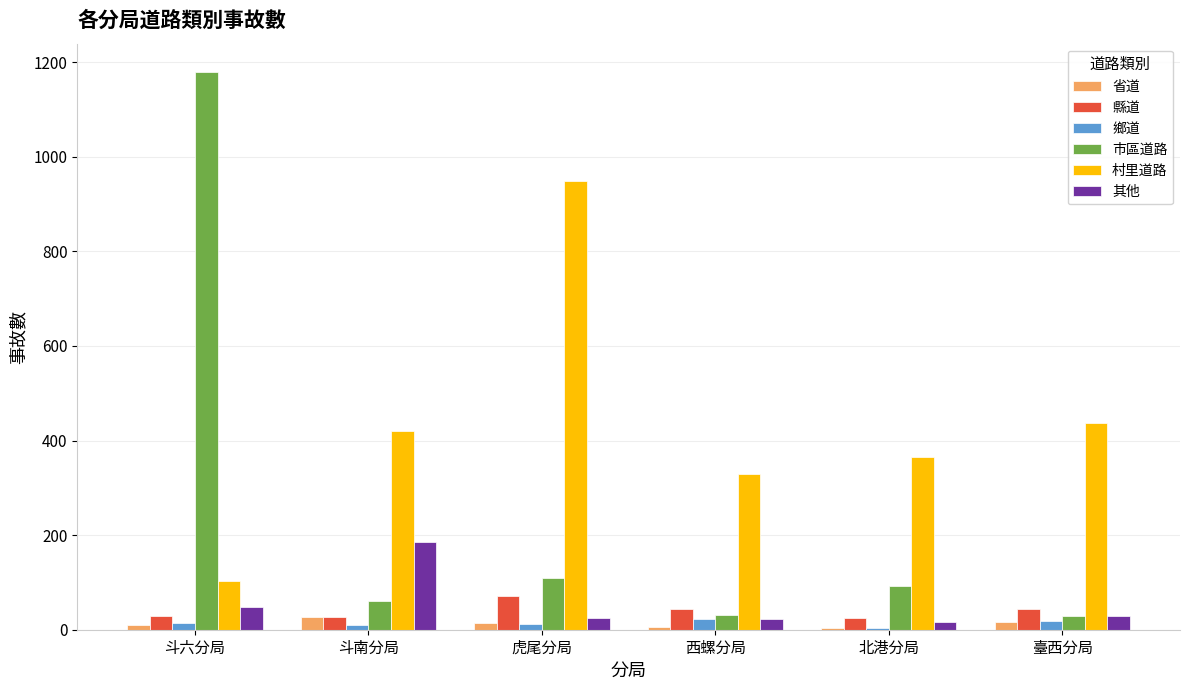

What is the average value of the 鄉道 series?

14